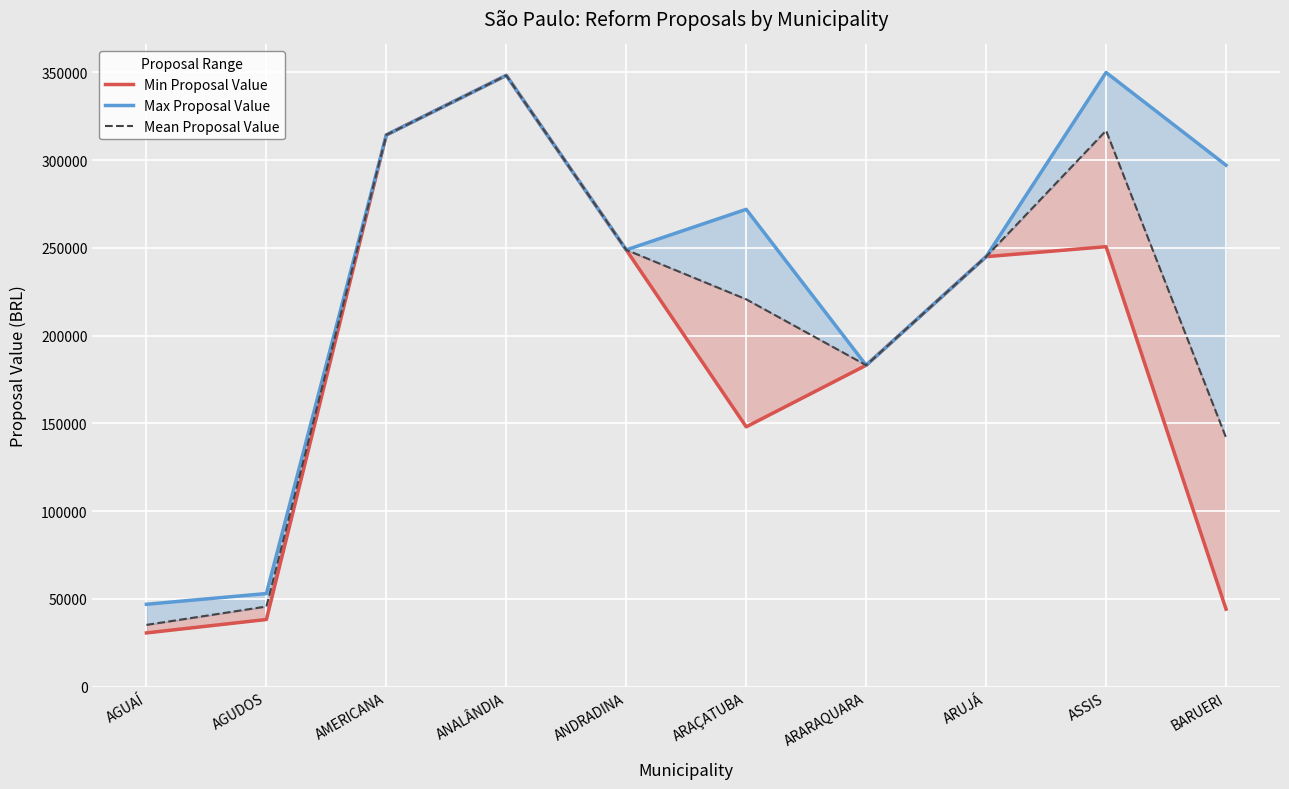

What is the lowest value of the Min Proposal Value series?

30609.2